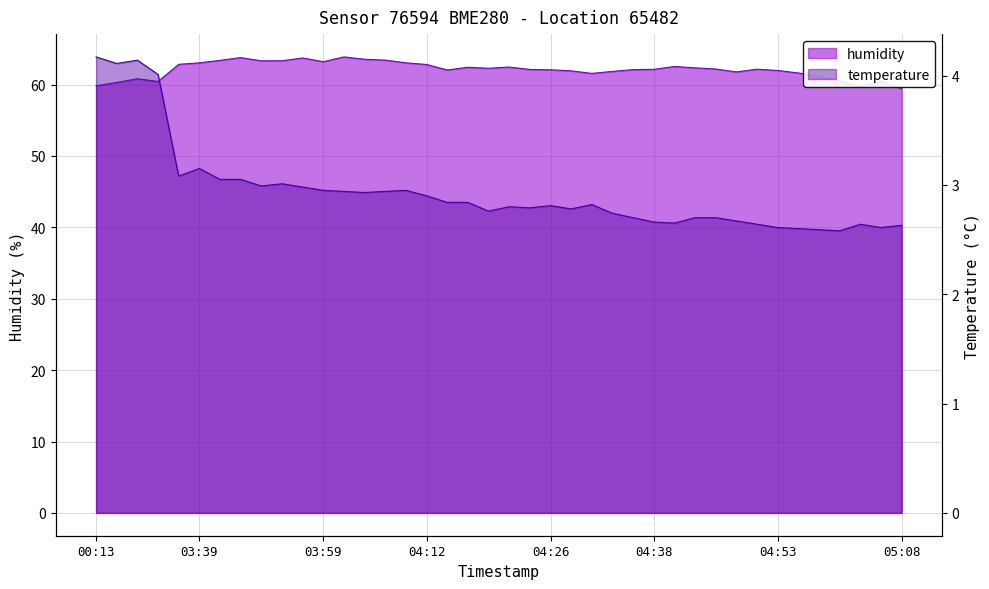

What is the spread (max minus min) of values at 03:39?

59.9